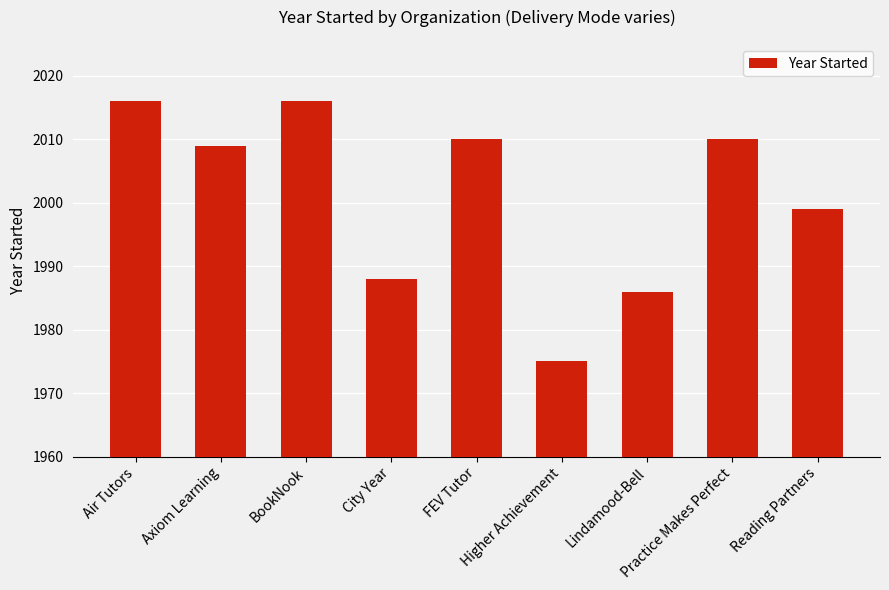

What is the change in value from Higher Achievement to Reading Partners?

+24